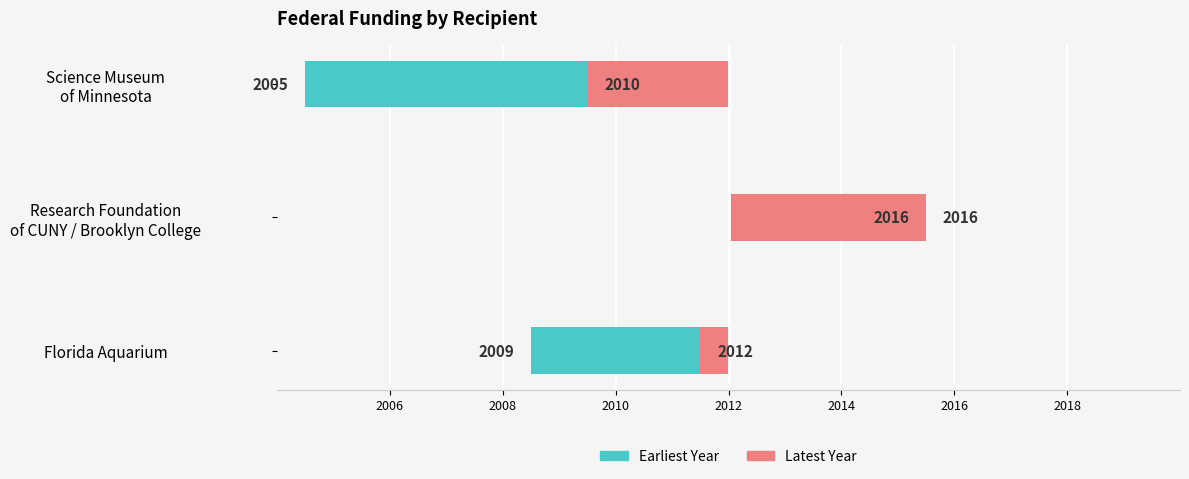

What is the difference between the highest and lowest values at Research Foundation of CUNY / Brooklyn College?

7.0